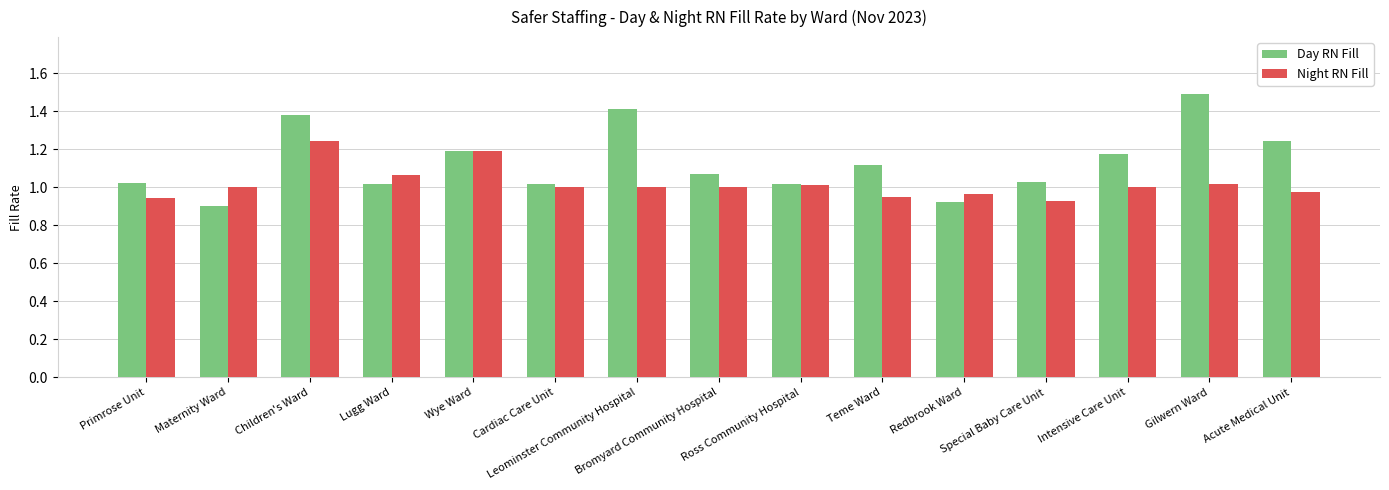

What is the difference between the maximum and minimum values in the Night RN Fill series?

0.3